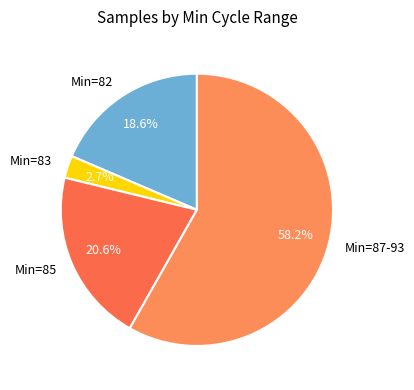

Do Min=82 and Min=85 together represent more than half of the pie?

No